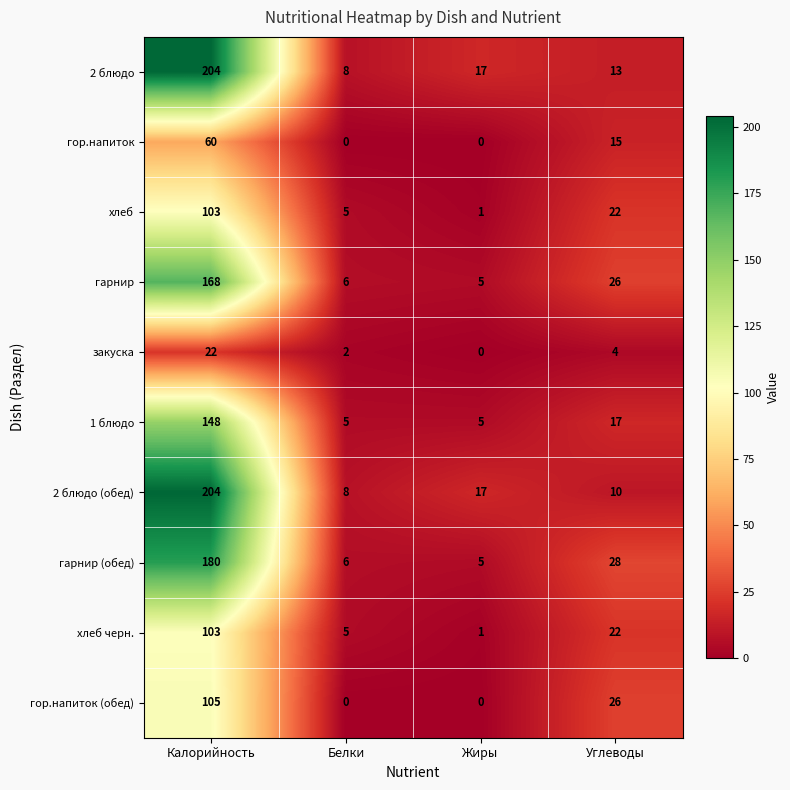

Rank the categories by хлеб черн. value from highest to lowest.

Калорийность, Углеводы, Белки, Жиры